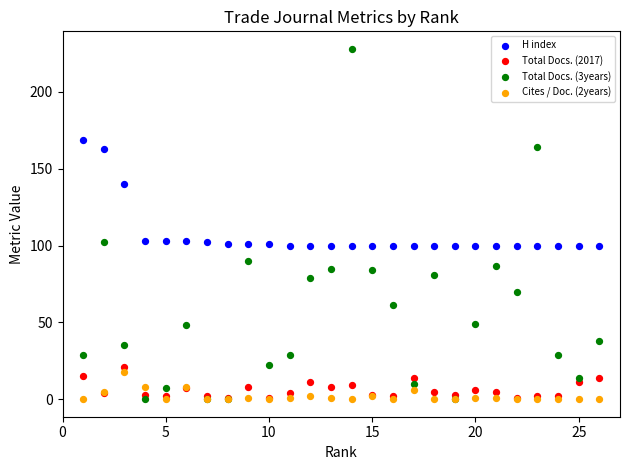

Which series has the largest Y range (max minus min)?

Total Docs. (3years)